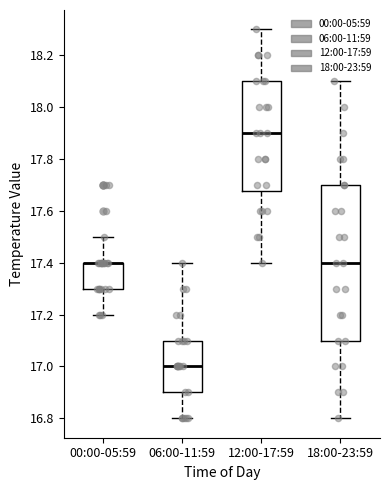

Reading left to right, transcribe this box plot: for each box, give where its median line is, the range the box spans, and where its two whiskers end, as read against the y-axis. The values are not printed on the chart, so give them approximately, as read against the axis.

00:00-05:59: median 17.40 (drawn on the box's upper edge), box 17.30 to 17.40, whiskers 17.20 to 17.50
06:00-11:59: median 17.00, box 16.90 to 17.10, whiskers 16.80 to 17.40
12:00-17:59: median 17.90, box 17.68 to 18.10, whiskers 17.40 to 18.30
18:00-23:59: median 17.40, box 17.10 to 17.70, whiskers 16.80 to 18.10